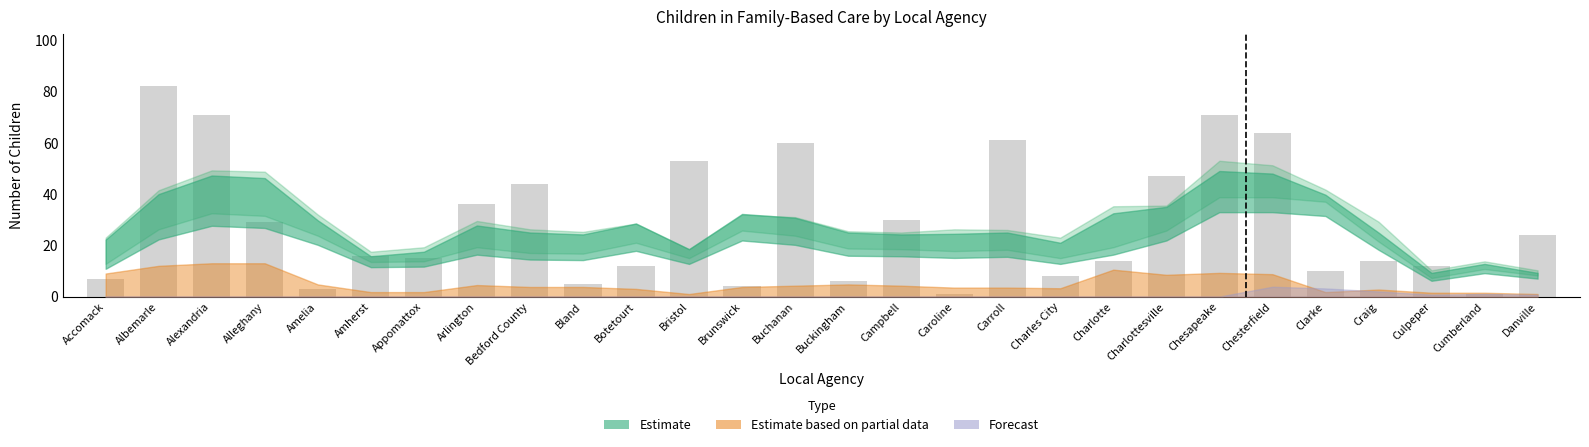

How many data points does each series have?

28